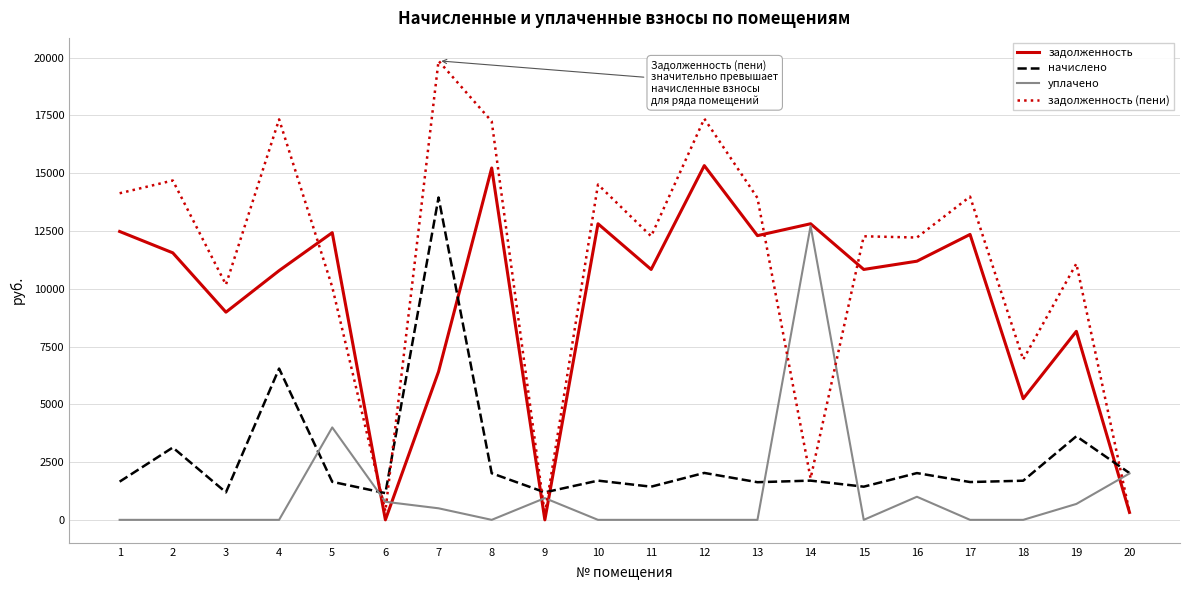

After their last crossing, which series has the higher values: задолженность or начислено?

начислено